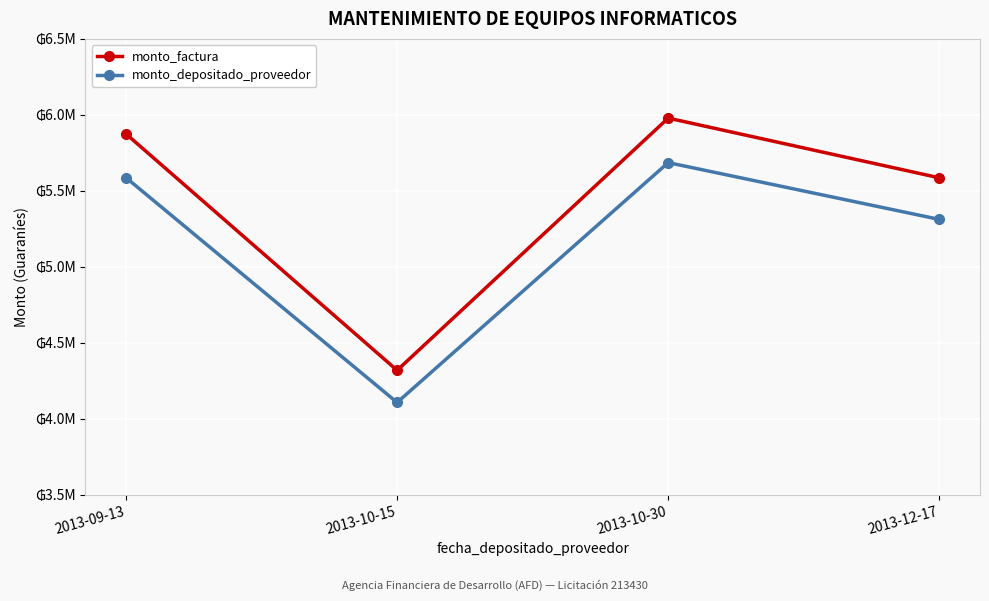

List the labels in order of monto_depositado_proveedor value, smallest first.

2013-10-15, 2013-12-17, 2013-09-13, 2013-10-30